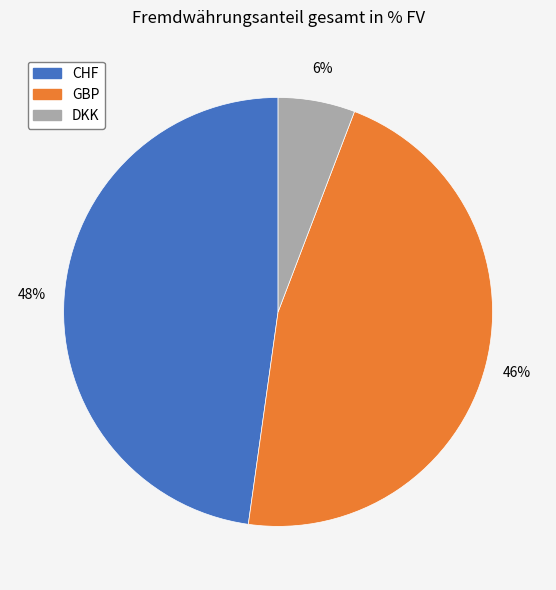

Is CHF the majority of the pie?

No